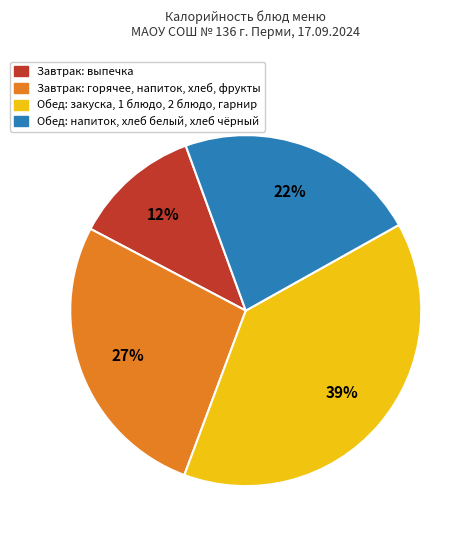

To the nearest percent, what is the difference between the Завтрак: горячее, напиток, хлеб, фрукты and Обед: закуска, 1 блюдо, 2 блюдо, гарнир slice percentages?

12%